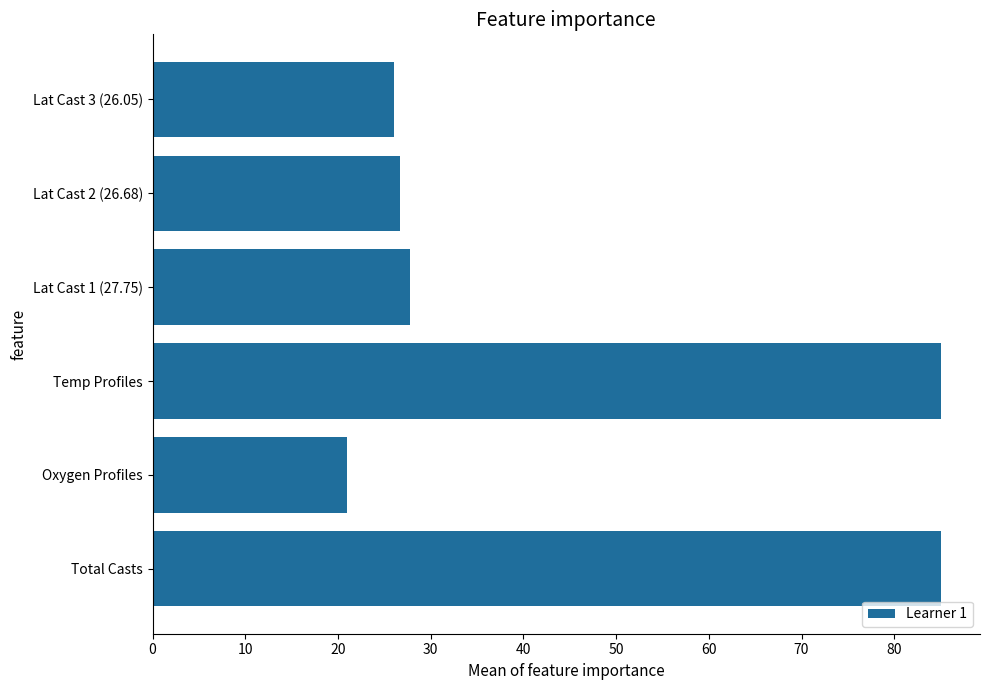

What is the change in value from Total Casts to Lat Cast 2 (26.68)?

-58.3